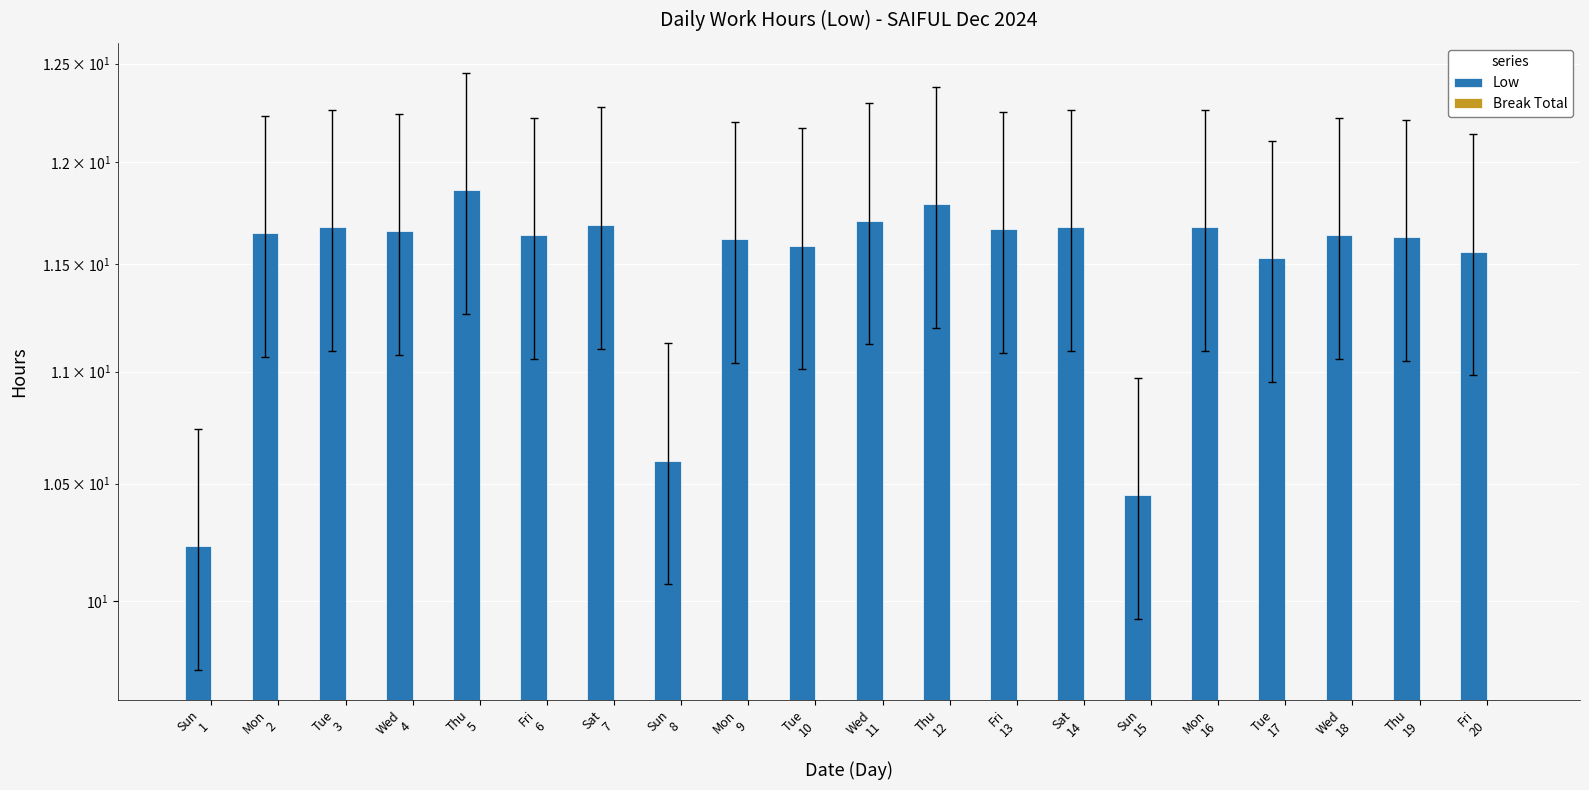

Does the chart contain stacked bars?

No